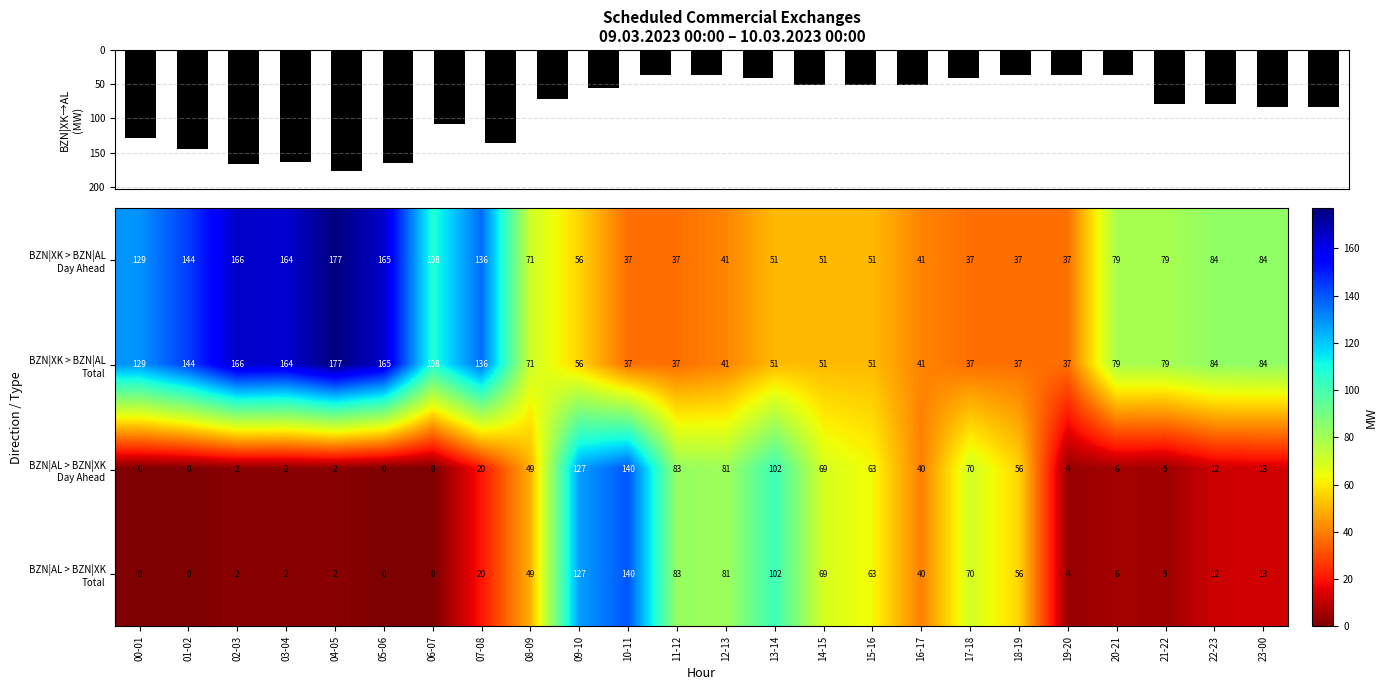

At 04-05, list the series in order from largest to smallest.

BZN|XK > BZN|AL Day Ahead, BZN|XK > BZN|AL Total, BZN|AL > BZN|XK Day Ahead, BZN|AL > BZN|XK Total